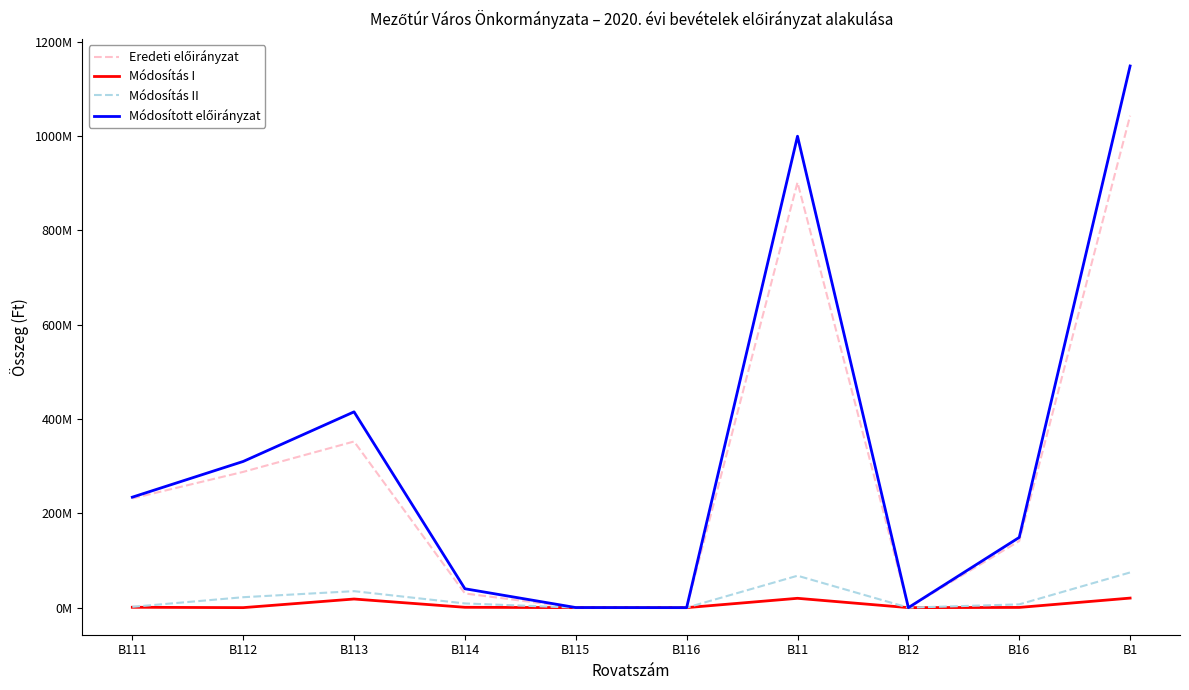

Is this an area chart (filled region under the line)?

No